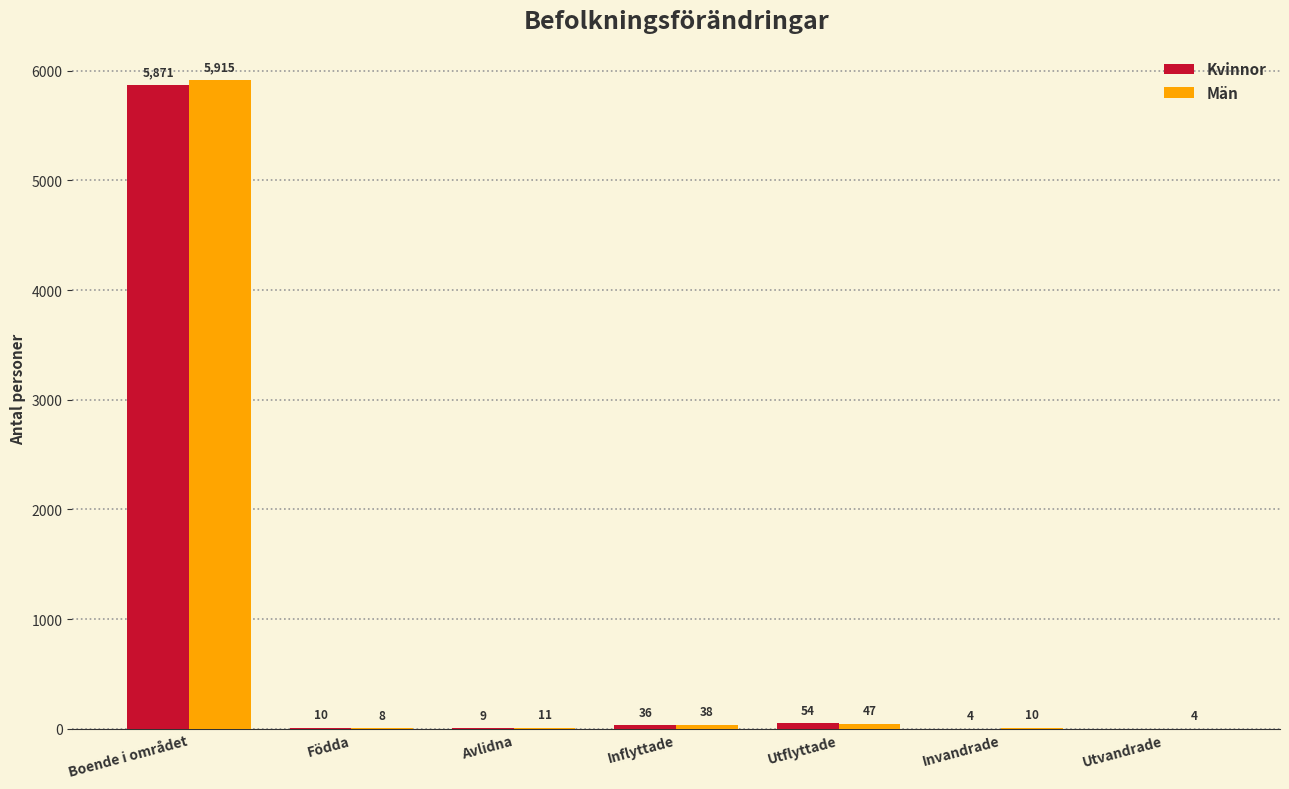

Which category has the highest value across all series?

Boende i området